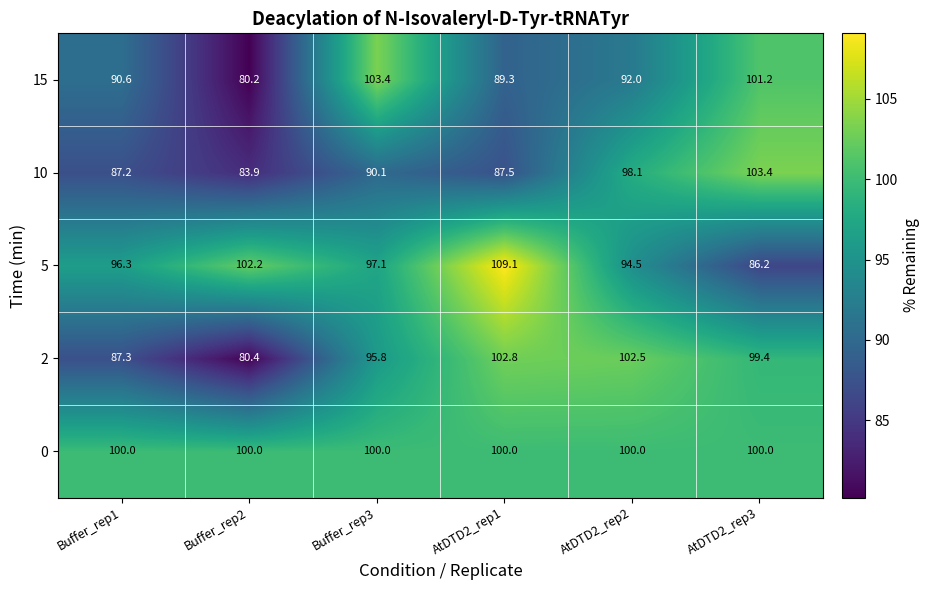

Count the number of data series in this chart.

5